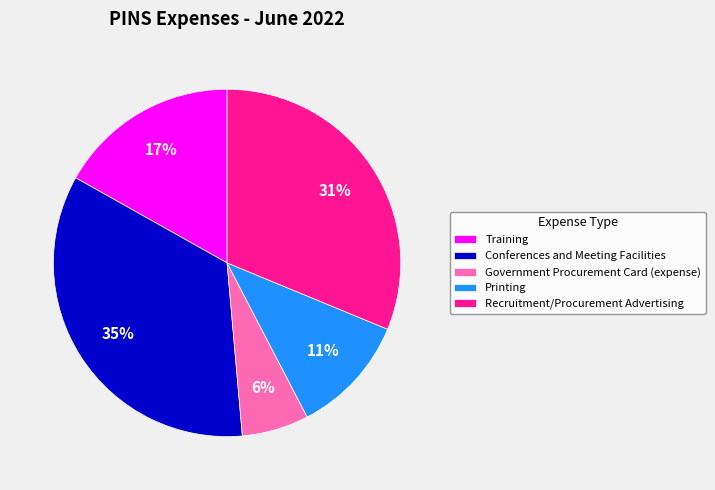

Is there a majority slice in this chart?

No